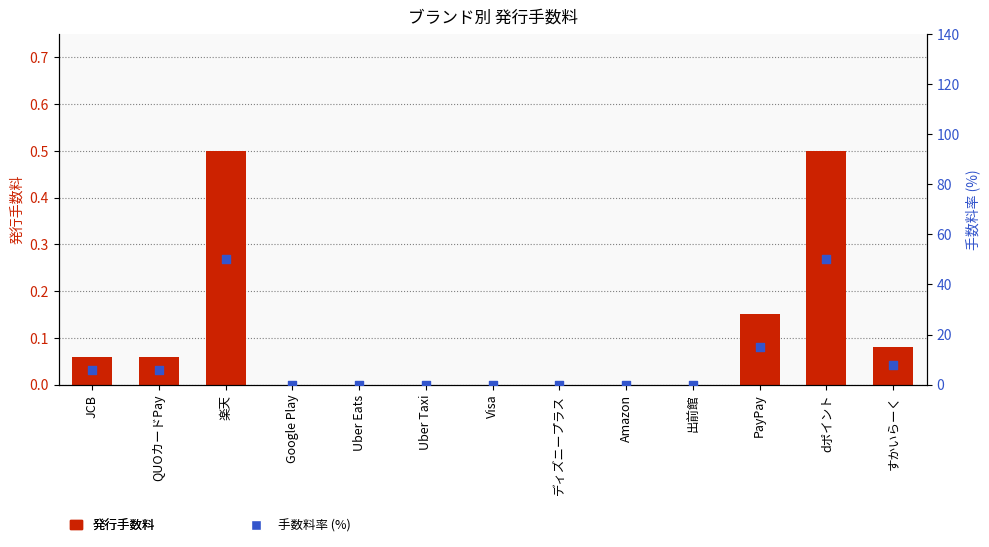

What are all the series names shown in the legend?

発行手数料, 手数料率 (%)